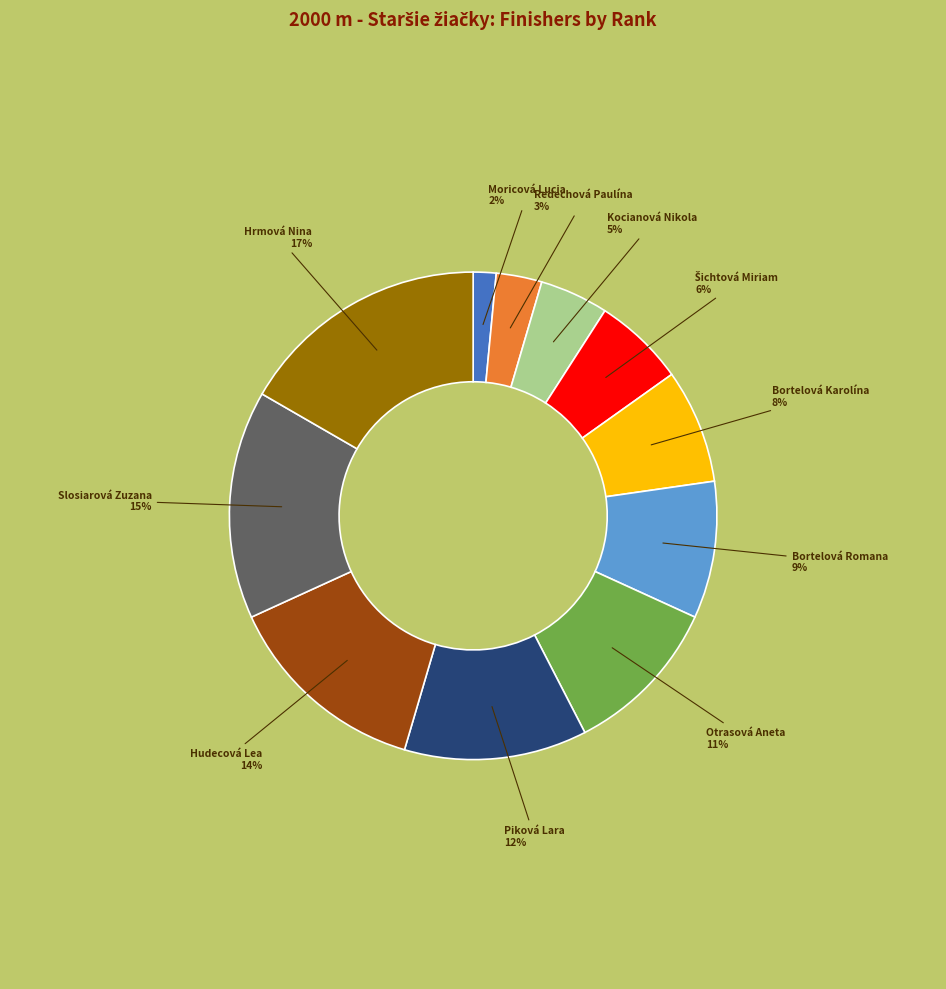

Is there any slice that represents more than half of the pie?

No